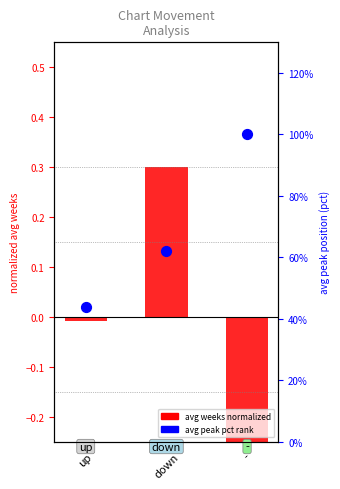

At how many categories does at least one series exceed 0?

3